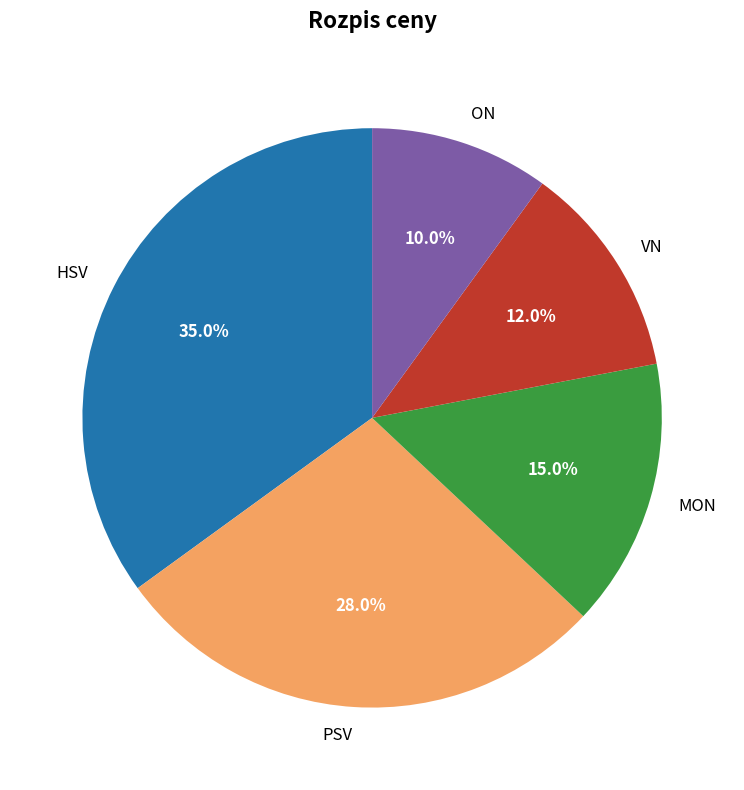

True or false: ON accounts for 10% of the total.

True